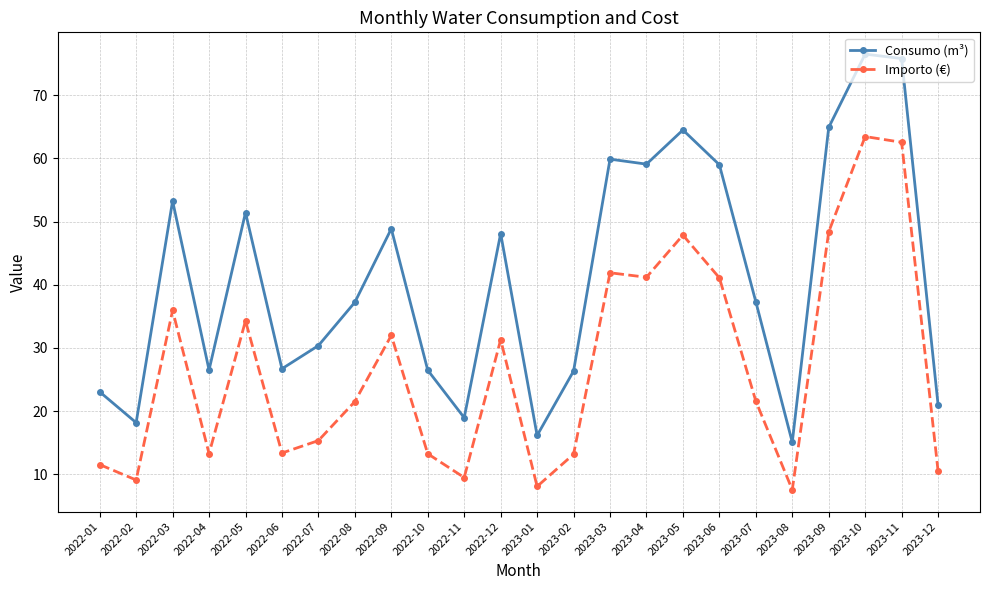

What is the average value of the Importo (€) series?

27.0